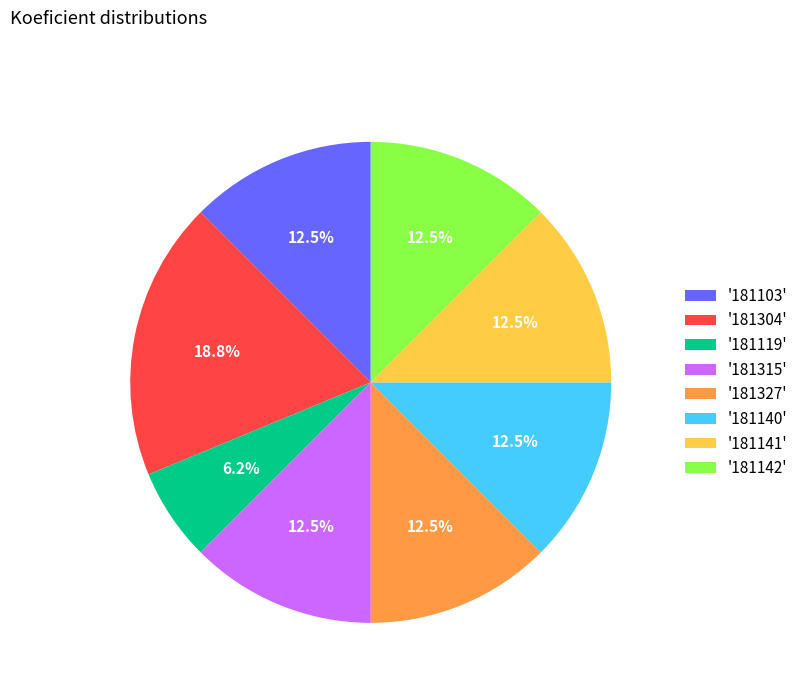

Which has a higher value, '181315' or '181119'?

'181315'